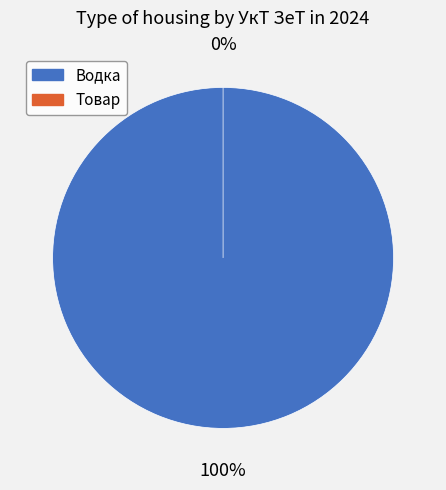

Which category has the biggest portion of the pie?

1